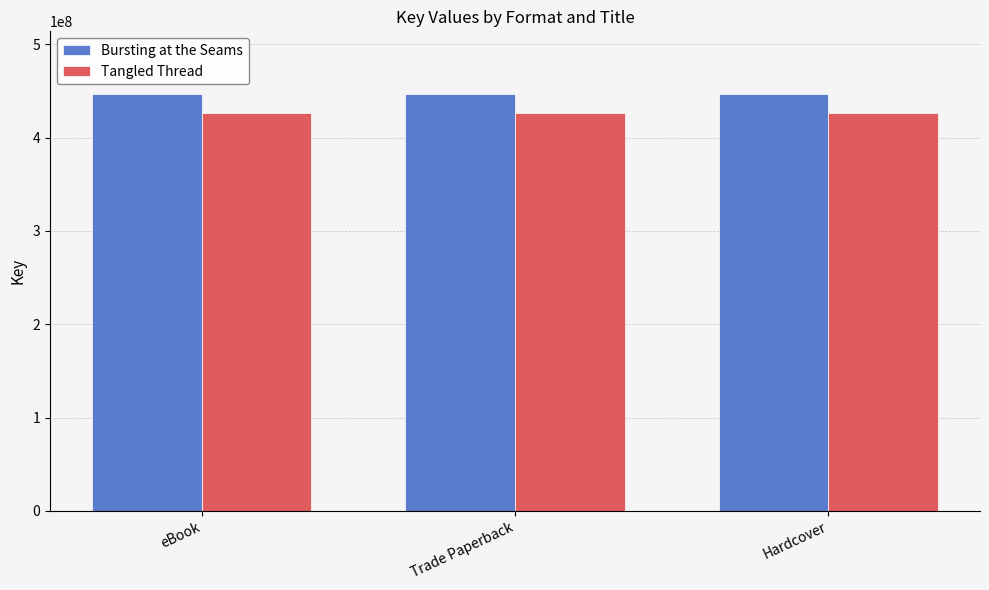

True or false: Tangled Thread has a value of 426665468 at Hardcover.

True